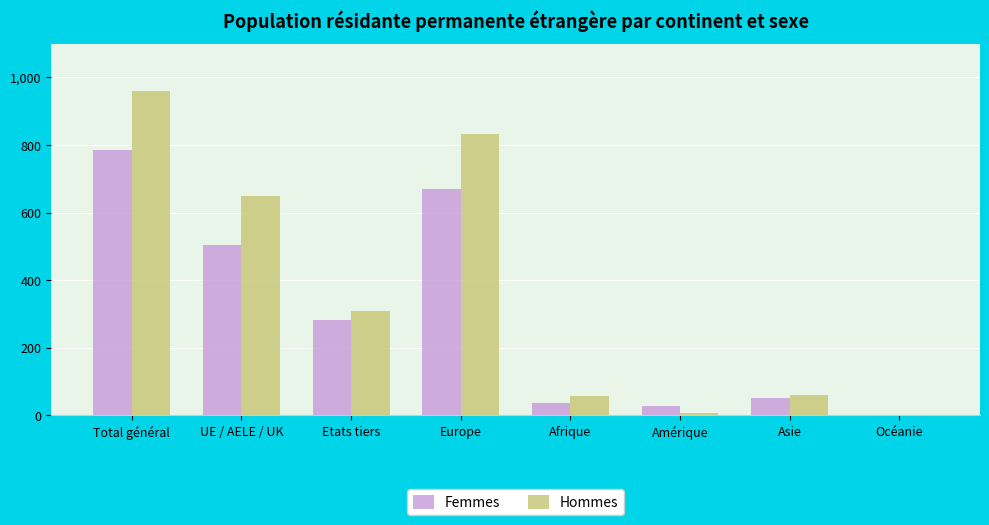

What are all the series names shown in the legend?

Femmes, Hommes